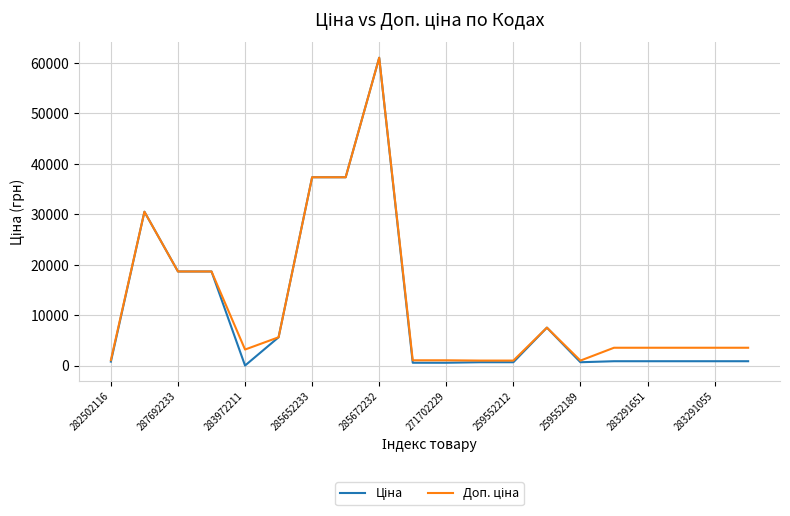

What is the maximum value shown in the chart?

61024.7